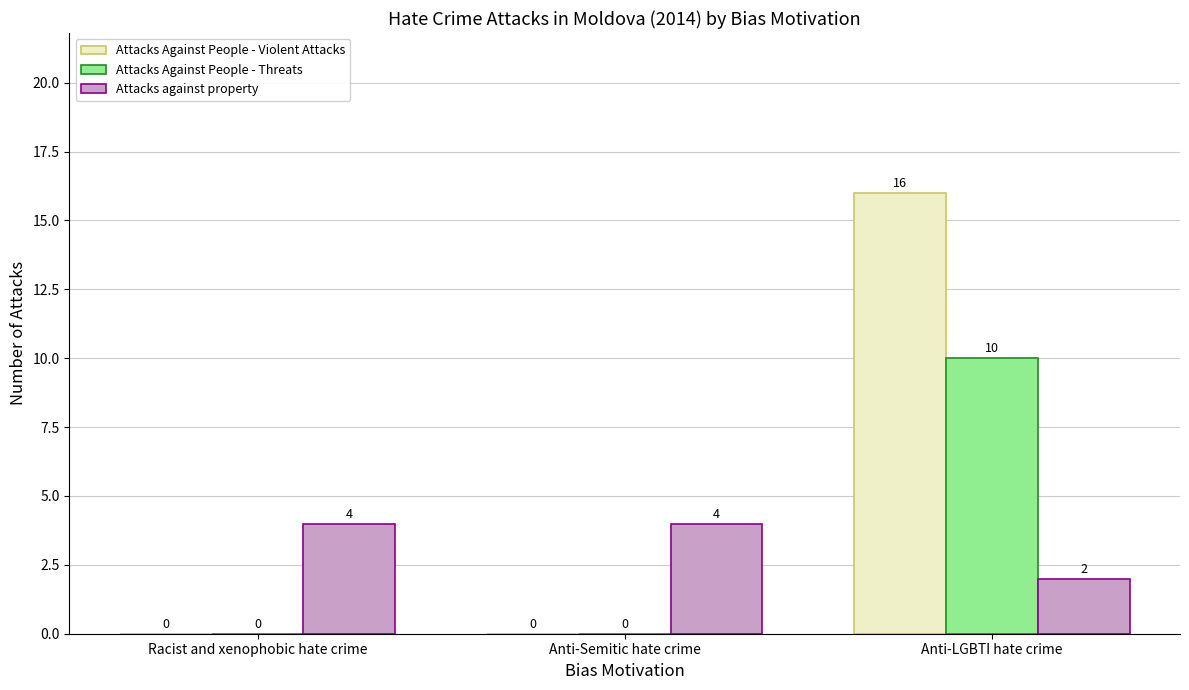

What is the sum of all Attacks Against People - Threats values?

10